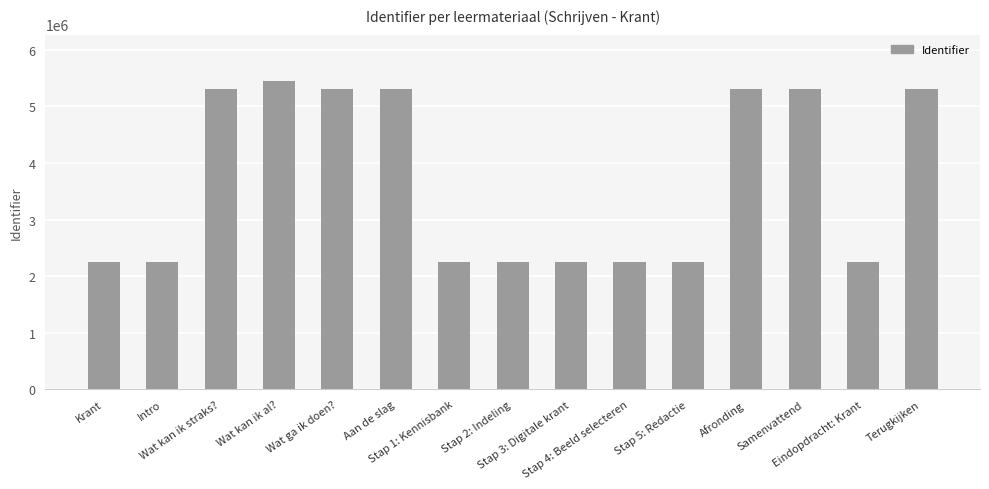

What is the minimum value shown in the chart?

2258317